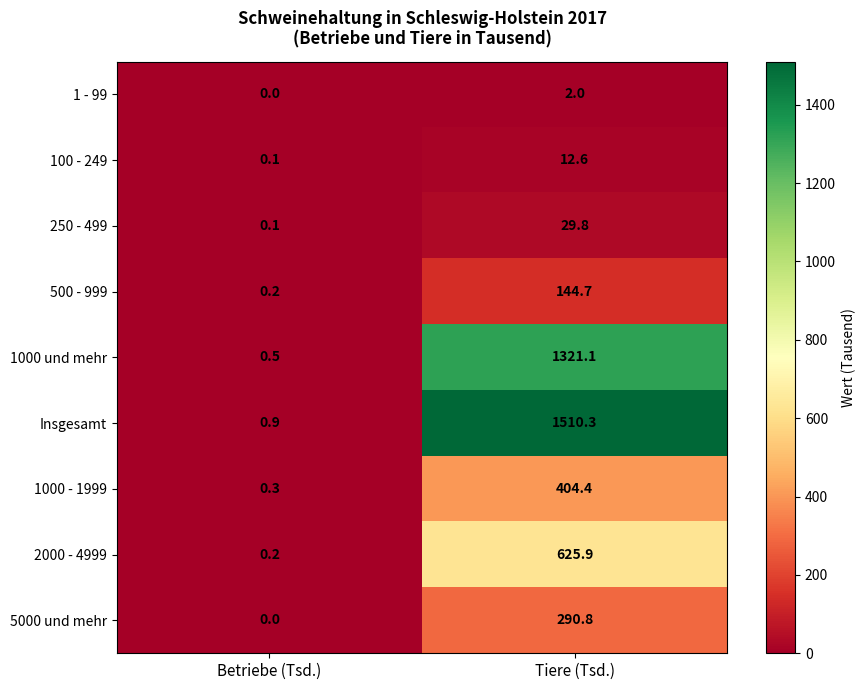

What is the sum of the 500 - 999 values at Betriebe (Tsd.) and Tiere (Tsd.)?

144.9